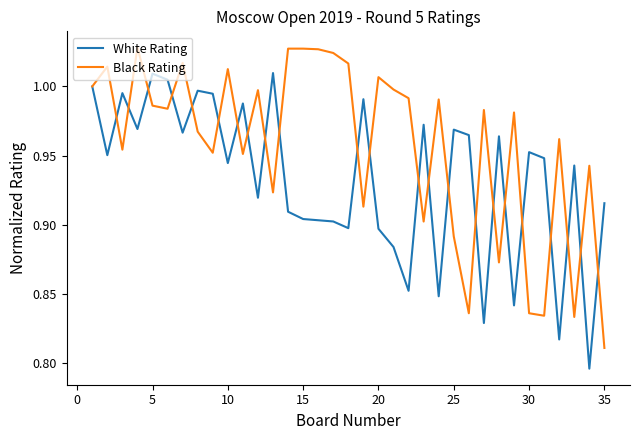

Which series has the largest total across all categories?

Black Rating